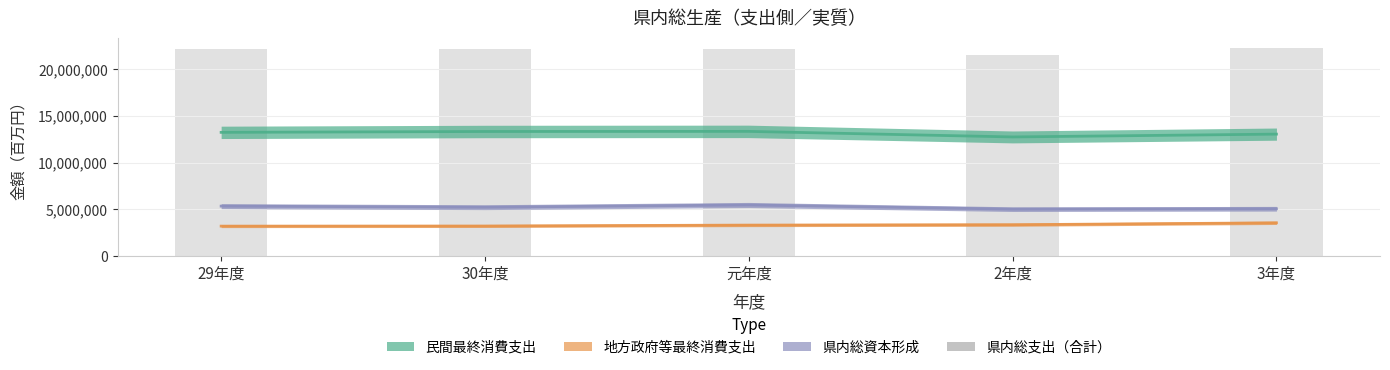

What is the greatest value displayed?

22266603